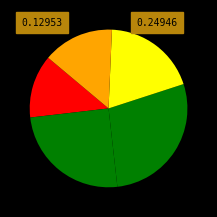

Count the number of slices in the pie.

5